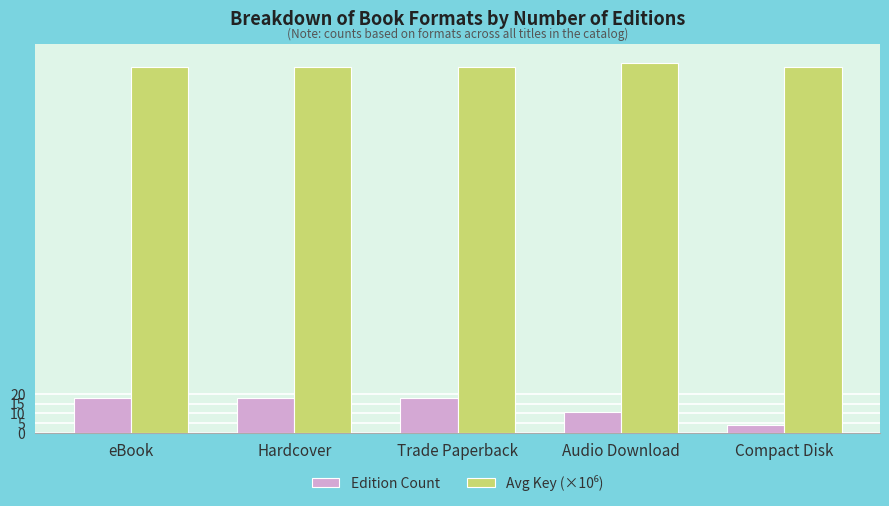

What is the greatest value displayed?

190